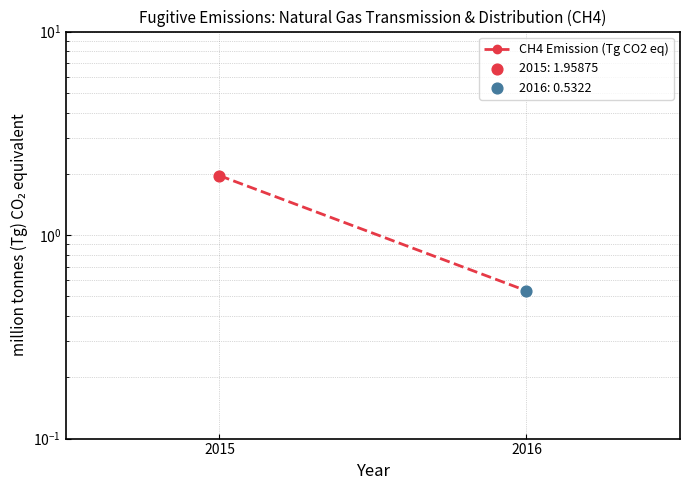

Approximately how many times larger is the value at 2016 compared to 2015?

0.3